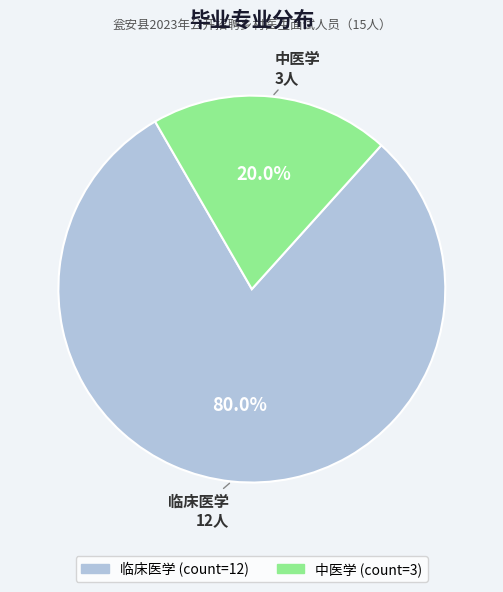

Count the number of slices in the pie.

2